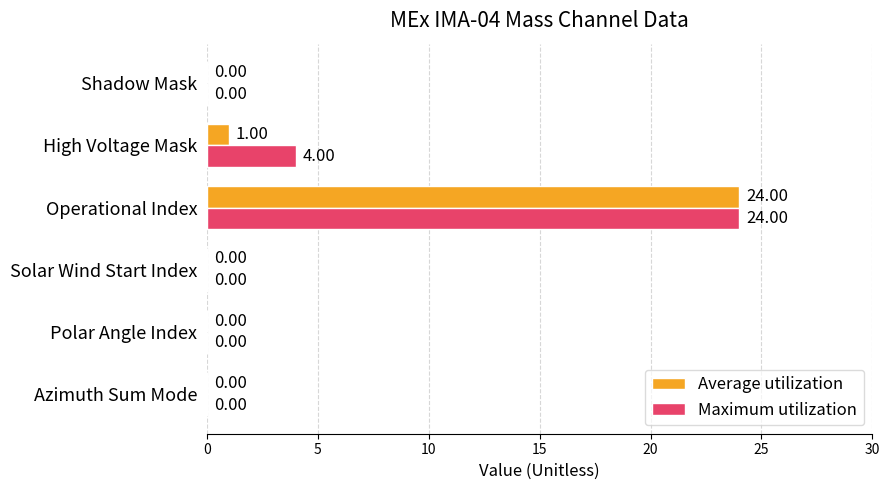

At which category does the chart reach its peak across all series?

Operational Index